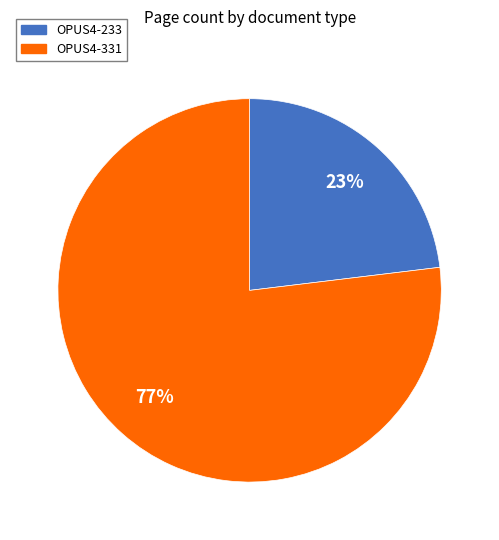

Combined, do OPUS4-331 and OPUS4-233 account for over 50%?

Yes